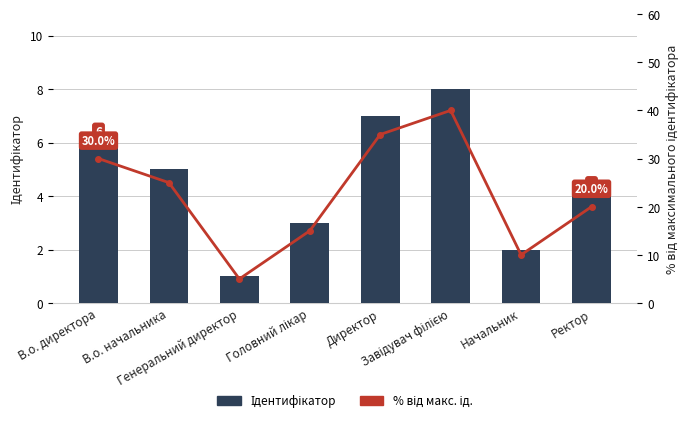

What are all the series names shown in the legend?

Ідентифікатор, % від макс. ід.